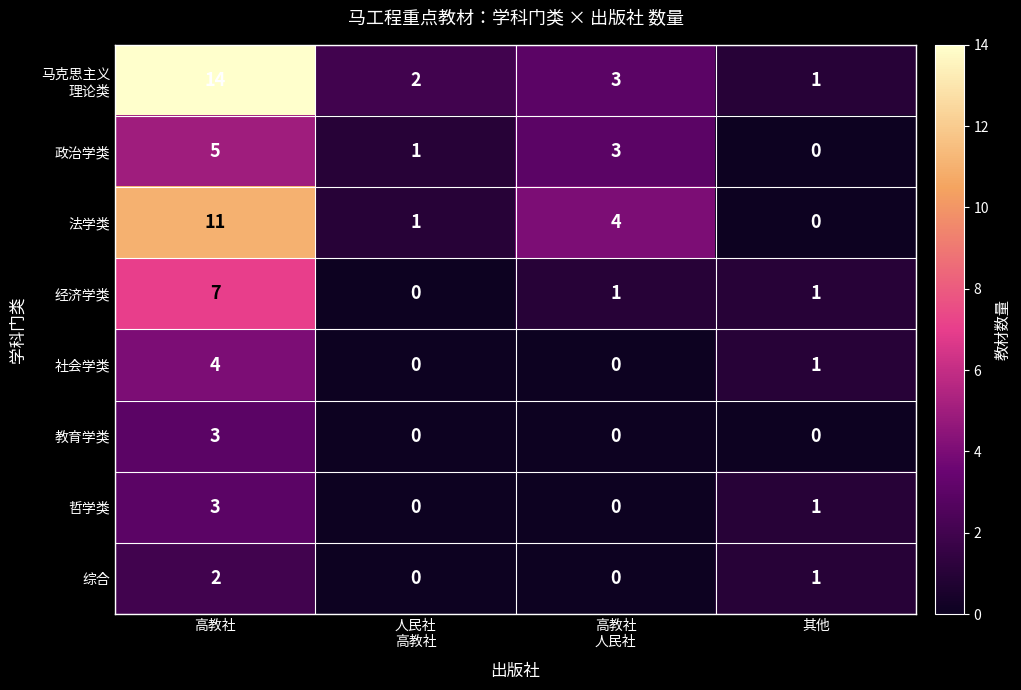

What is the total value across all series at 其他?

5